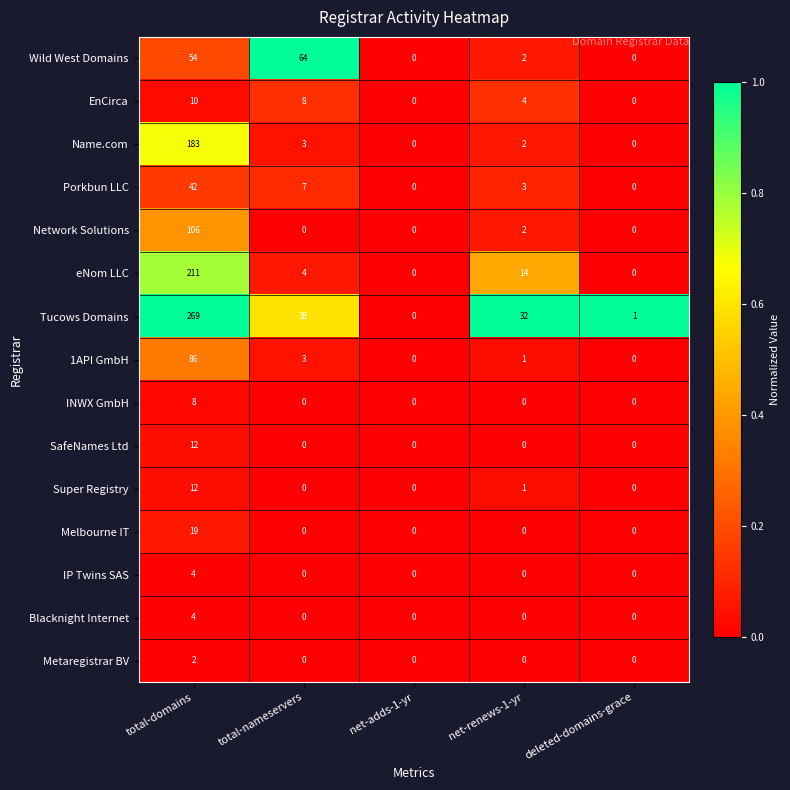

At how many categories does at least one series exceed 30?

3